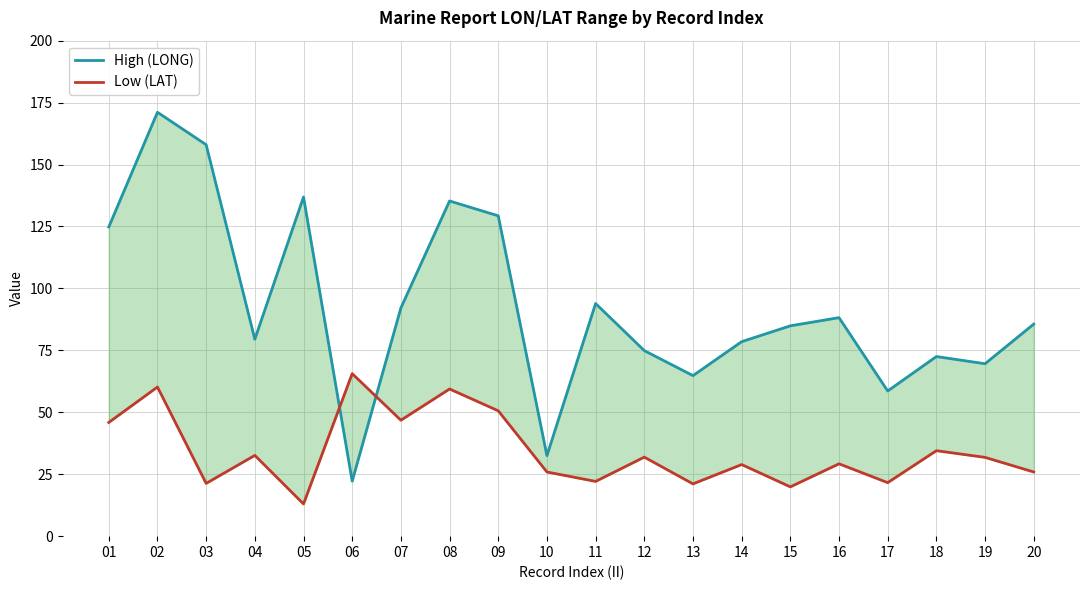

Which series ends up on top after the final intersection of Low (LAT) and High (LONG)?

High (LONG)